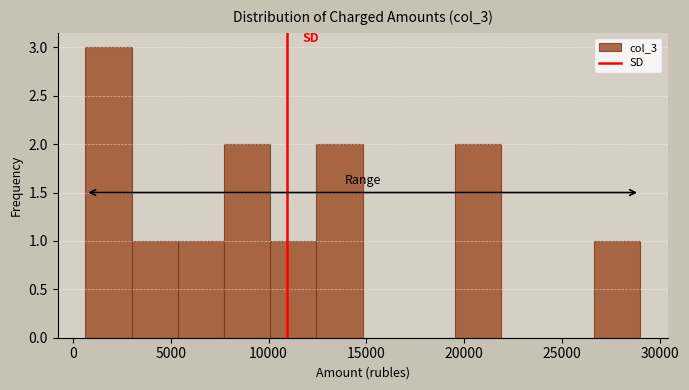

How tall is the bar that spans 500 to 3000 on the x-axis? Neither the bar edges nor the heights are printed on the chart, so give them approximately, as read against the axes.

3